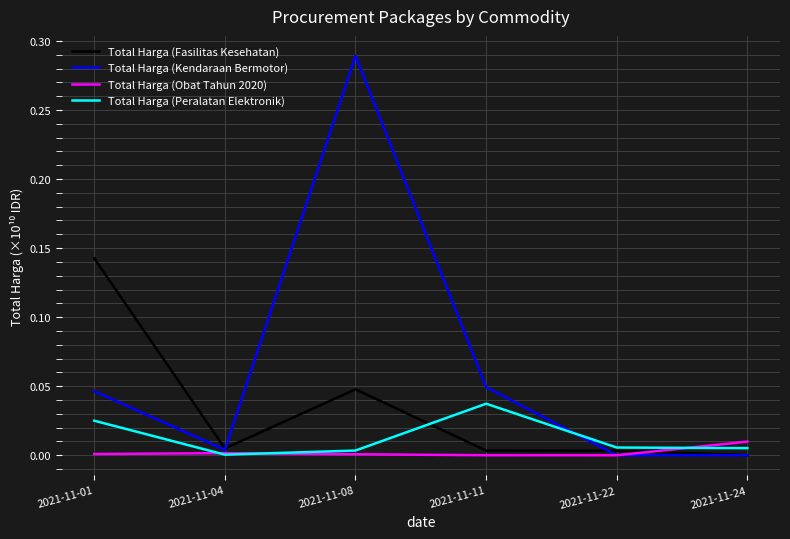

Between 2021-11-08 and 2021-11-11, which series saw the biggest shift?

Total Harga (Kendaraan Bermotor)